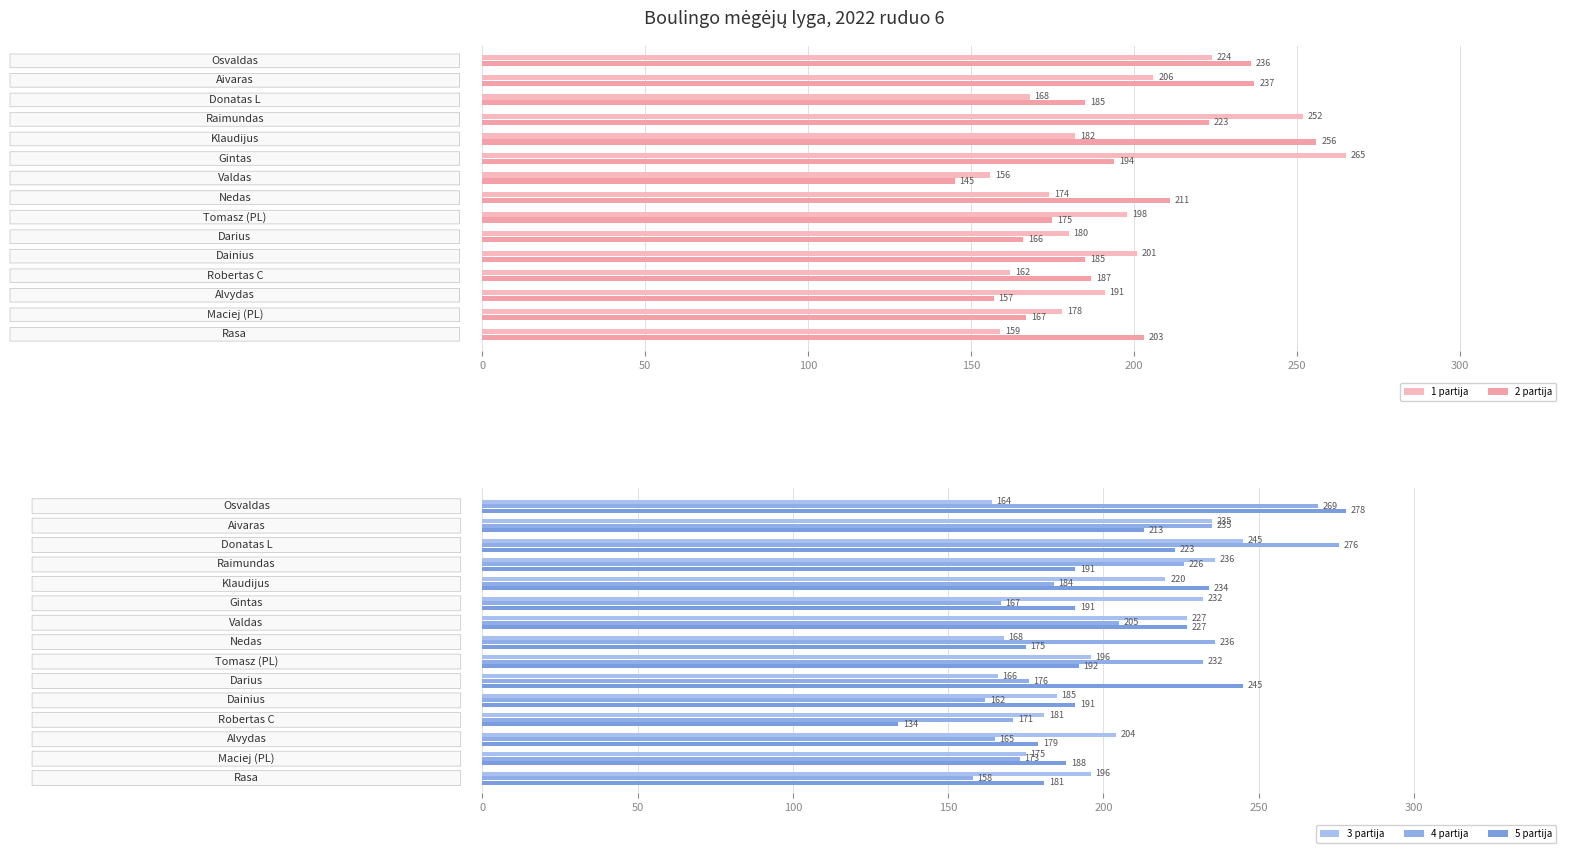

How many data points in 2 partija are less than 187?

7